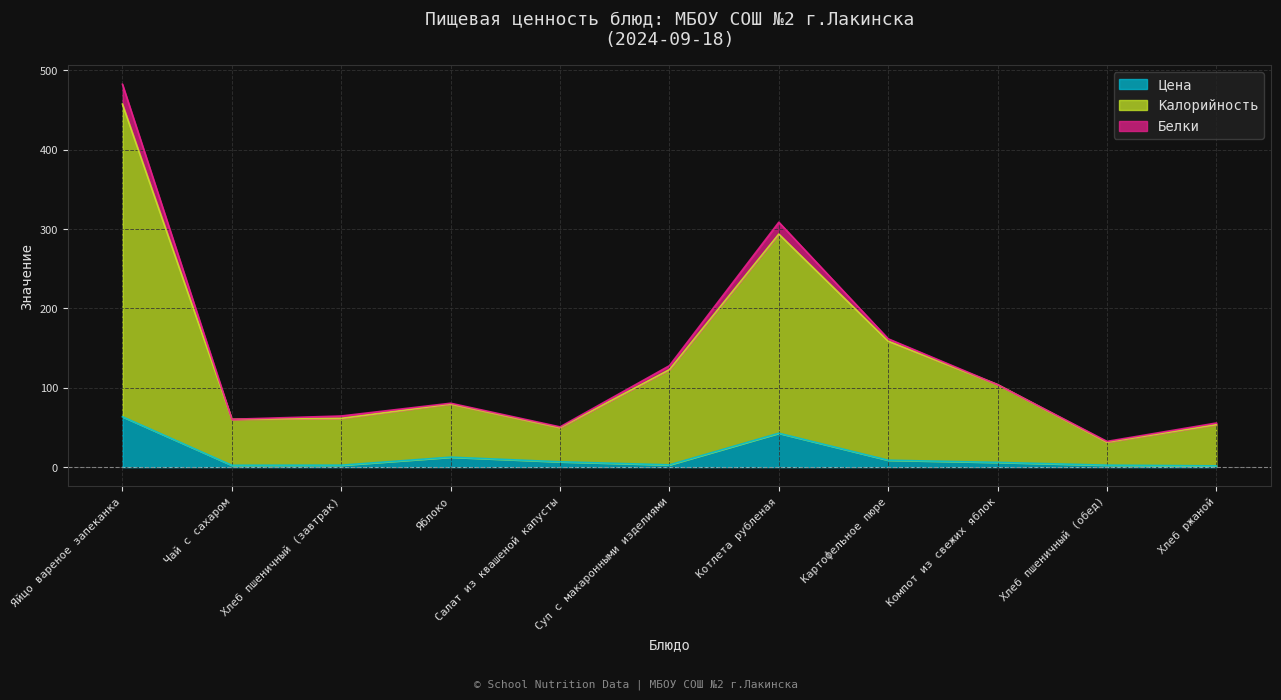

What is the label of the 2nd point from the left?

Чай с сахаром